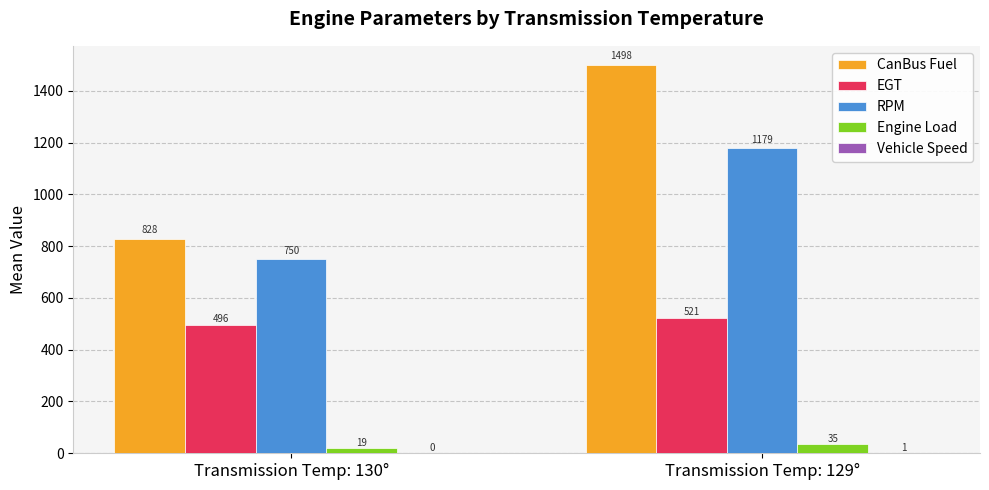

At which category is the sum across all series the highest?

Transmission Temp: 129°